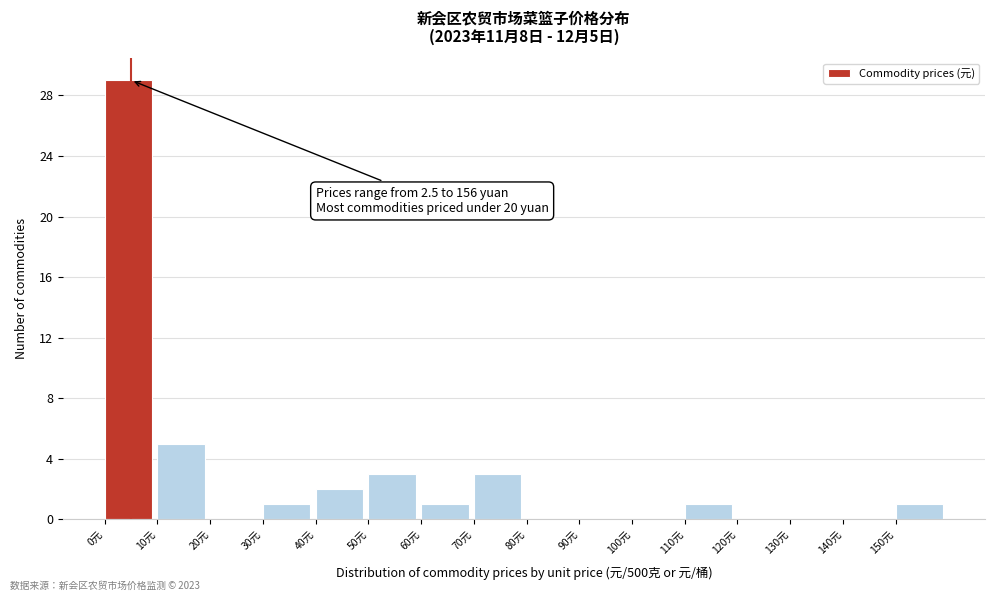

Over which range of the x-axis is the bar tallest?

0 to 10